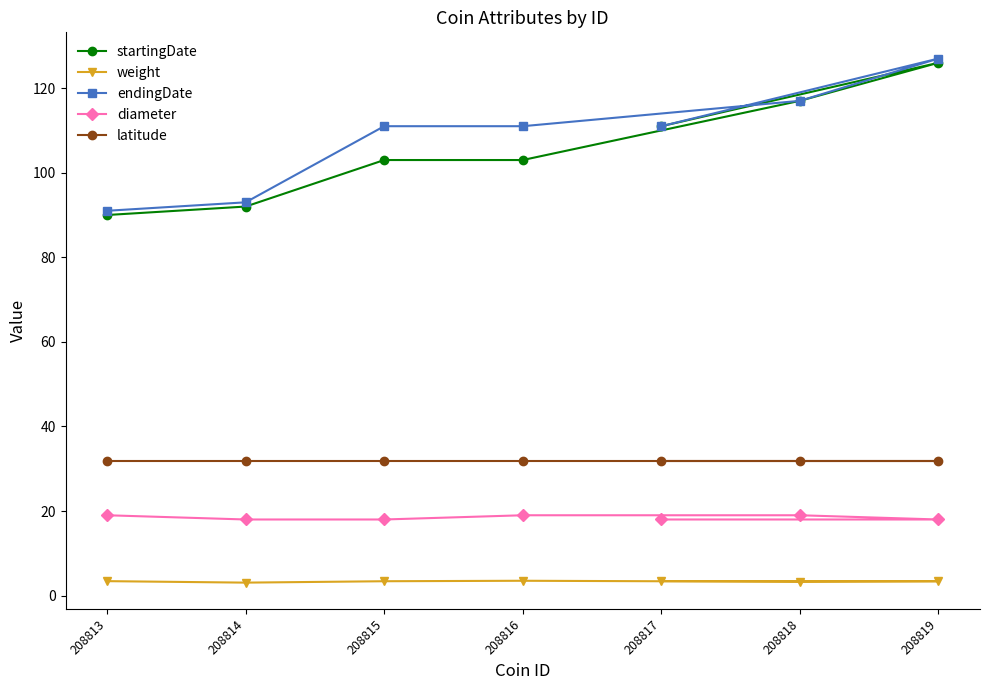

The latitude series shows 31.9 at 208816. True or false?

True